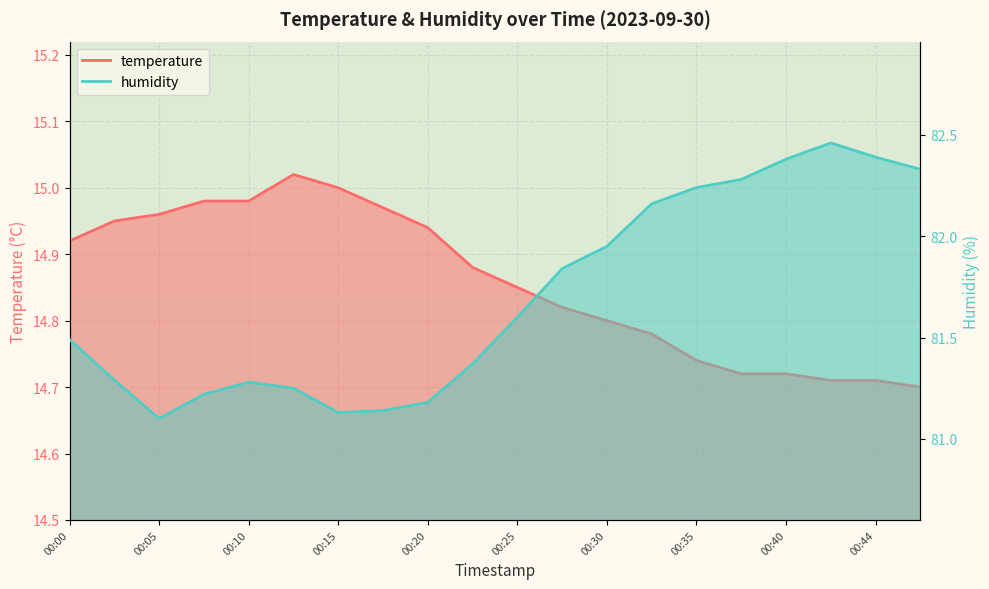

What is the difference between the temperature values at 00:30 and 00:44?

0.1